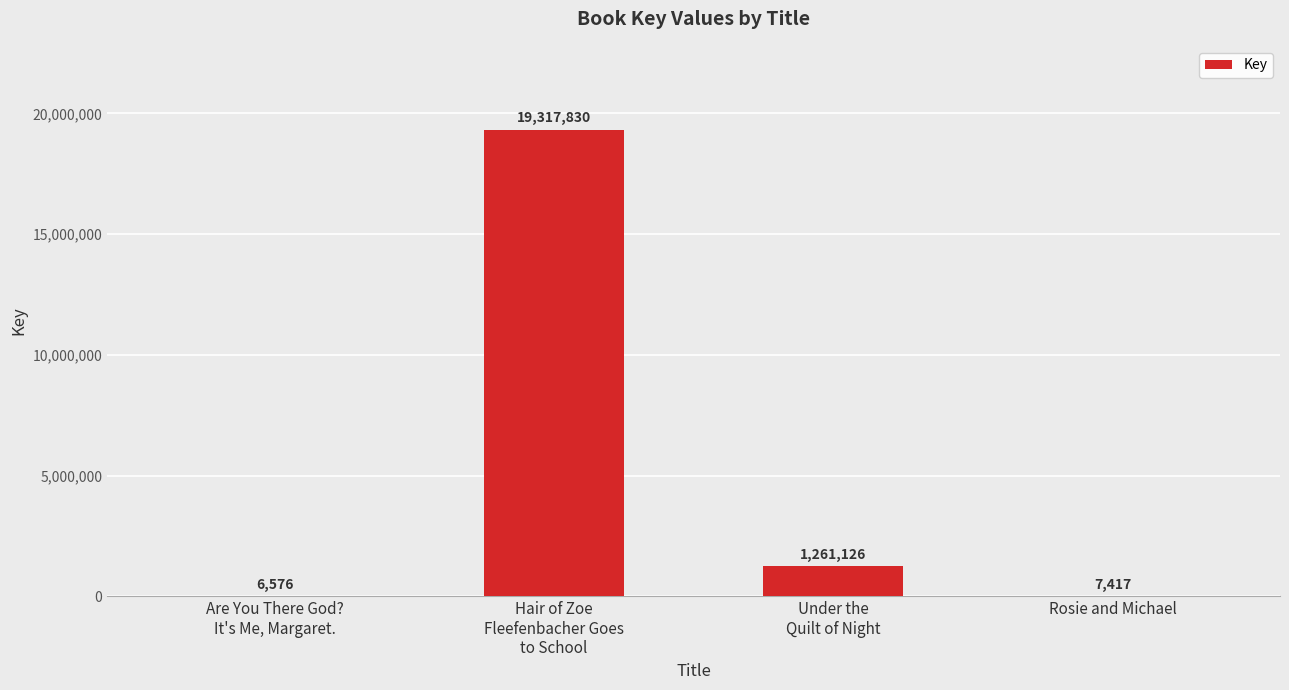

What is the greatest value displayed?

19317830